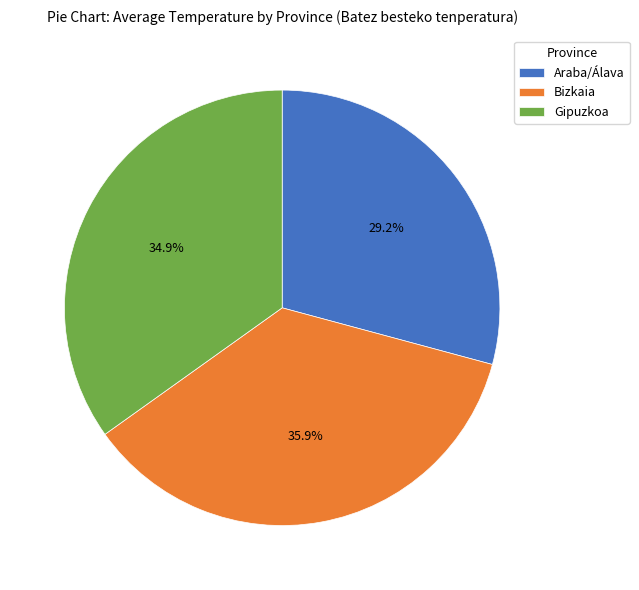

Does Araba/Álava account for over 50% of the chart?

No